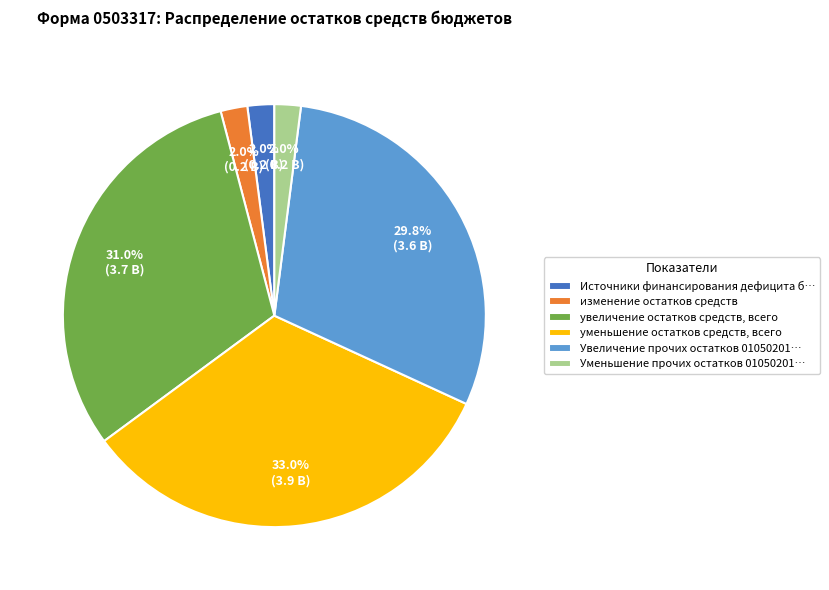

What is the total percentage of изменение остатков средств and уменьшение остатков средств, всего?

35.1%